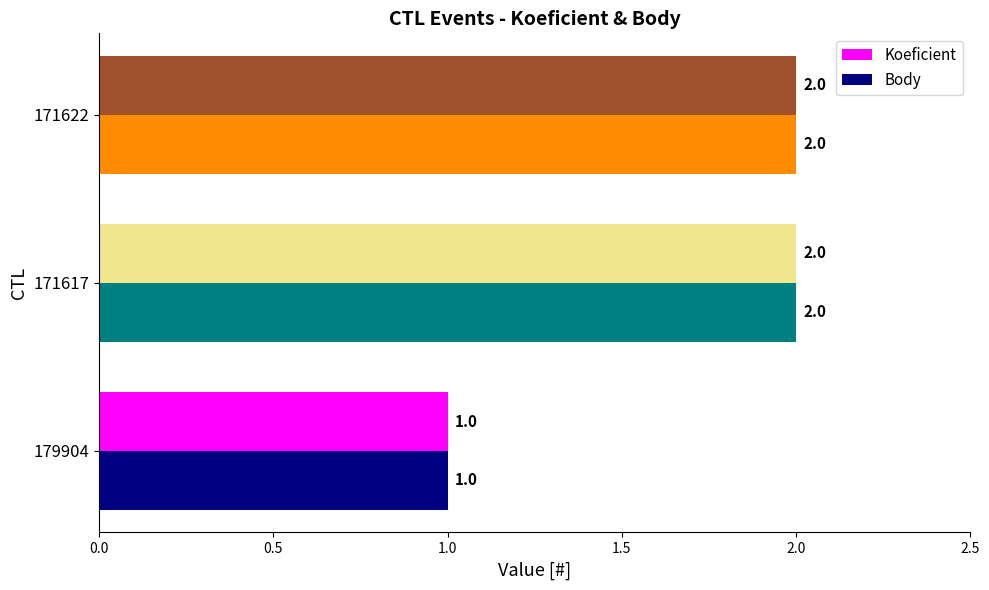

Is the value of Body at 171622 greater than the value of Koeficient at 179904?

Yes